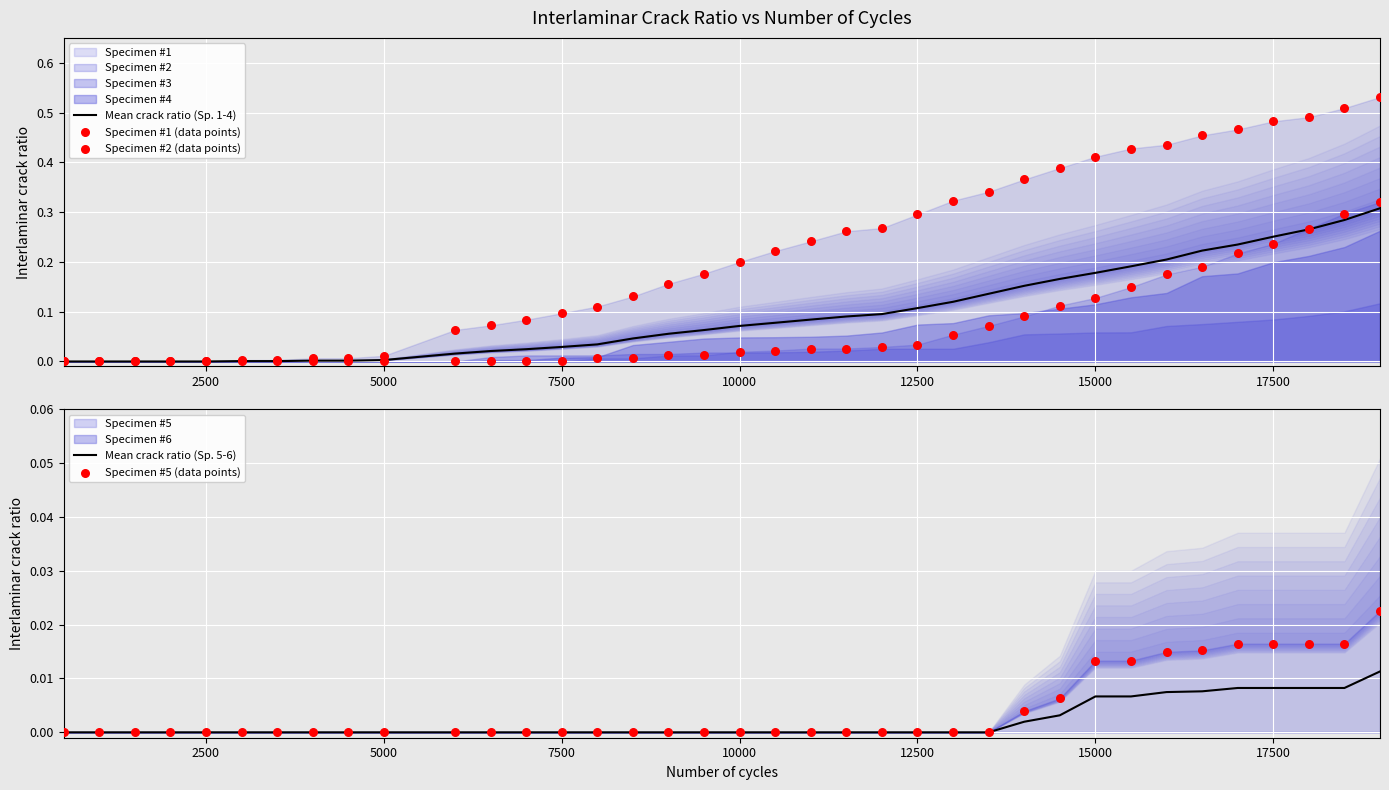

Which series reaches the maximum Y coordinate?

Specimen #1 (data points)